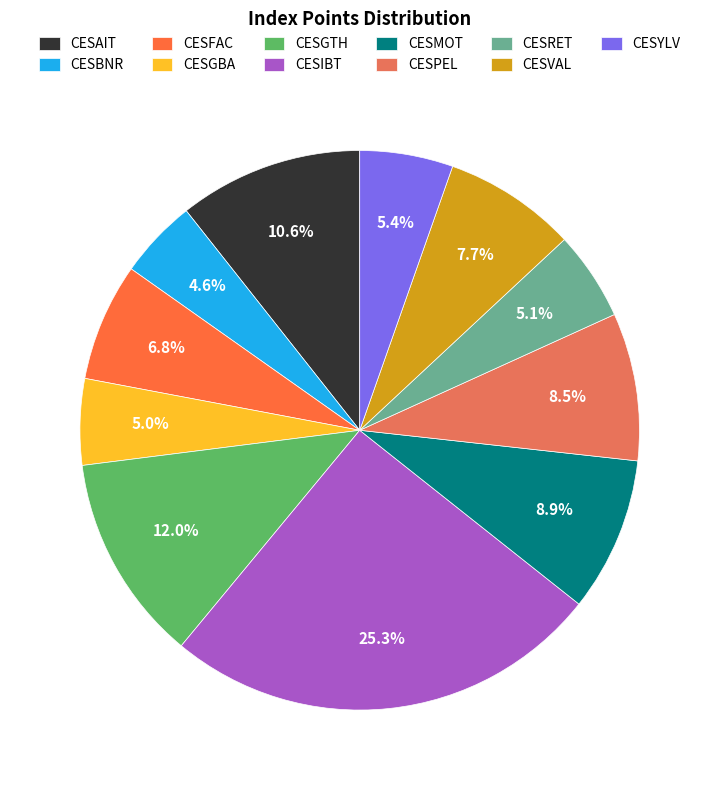

Rank the categories by value from highest to lowest.

CESIBT, CESGTH, CESAIT, CESMOT, CESPEL, CESVAL, CESFAC, CESYLV, CESRET, CESGBA, CESBNR